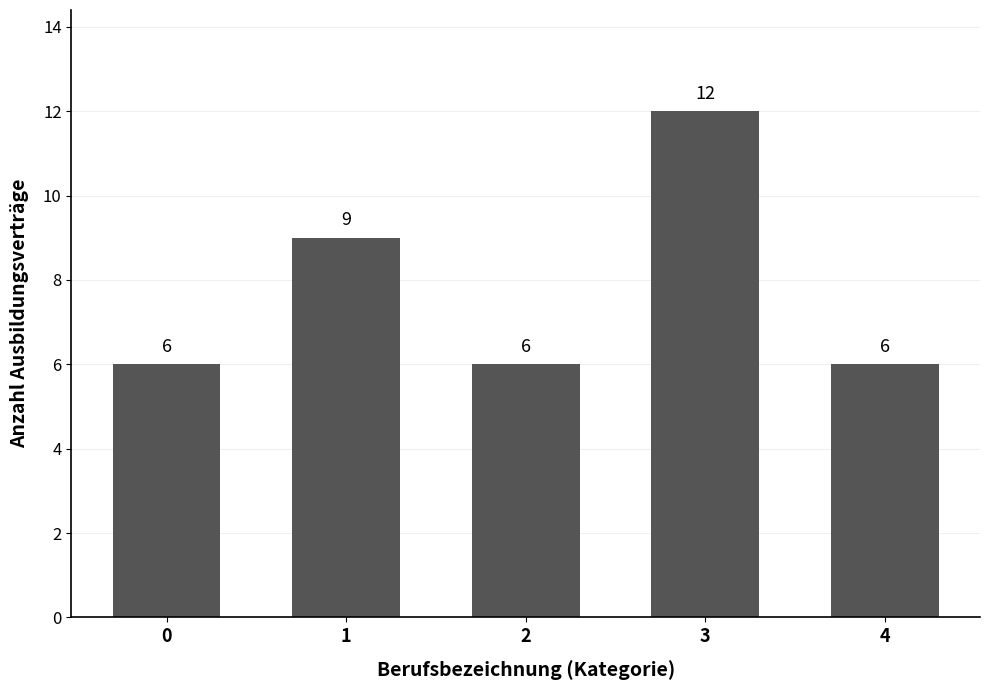

Is it true that the value at 1 is 16?

False